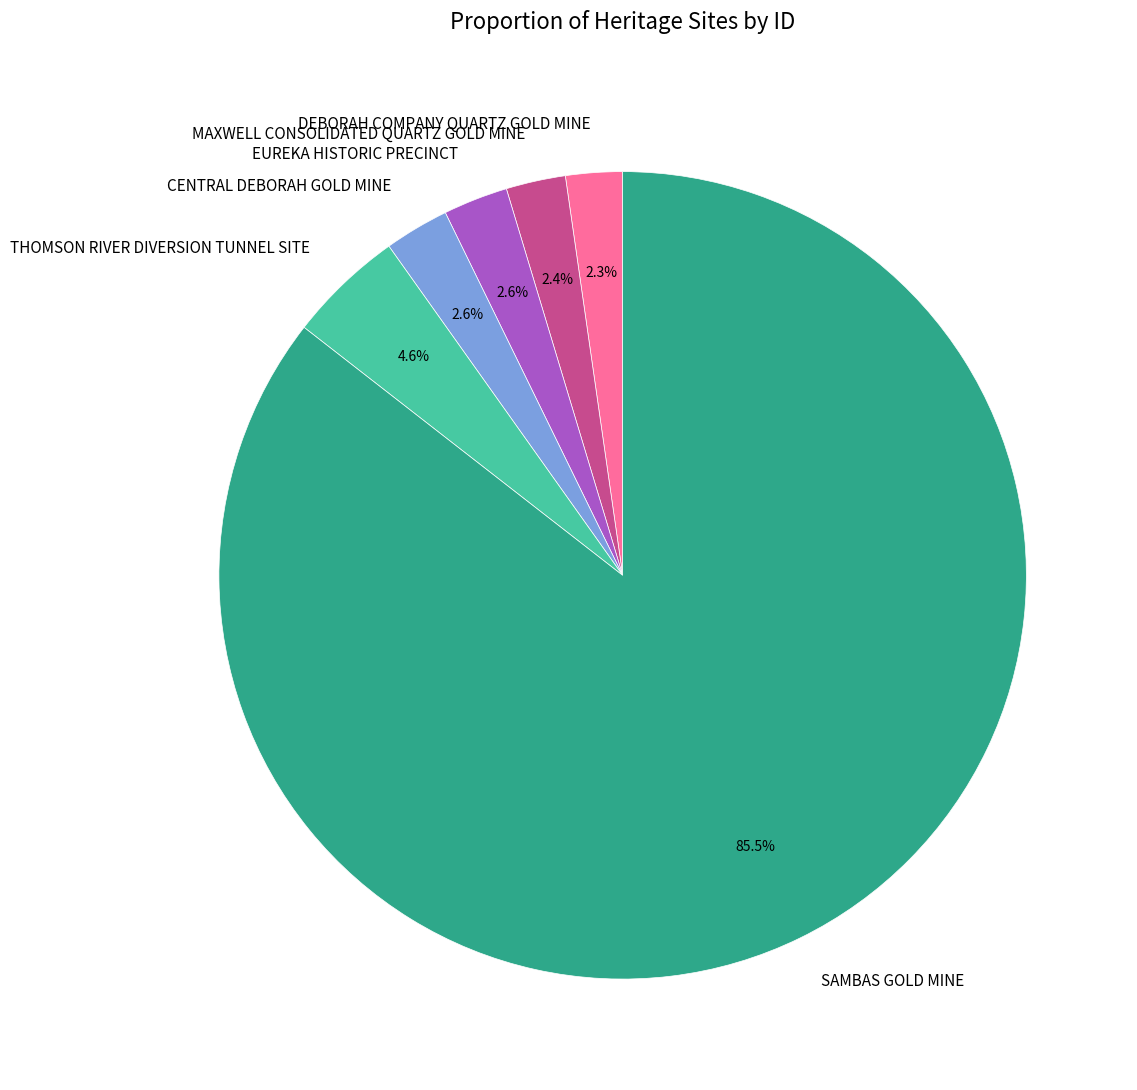

Which has a higher value, THOMSON RIVER DIVERSION TUNNEL SITE or DEBORAH COMPANY QUARTZ GOLD MINE?

THOMSON RIVER DIVERSION TUNNEL SITE